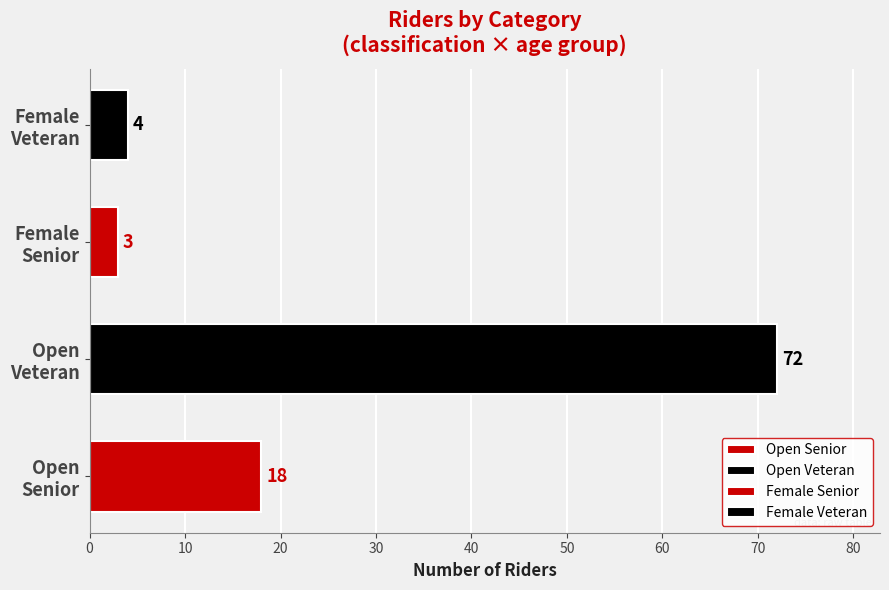

Which has a higher value, Open Veteran or Female Veteran?

Open Veteran